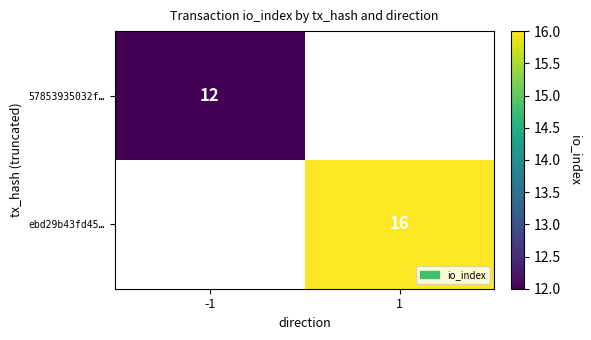

True or false: ebd29b43fd45… has a value of 10 at 1.

False